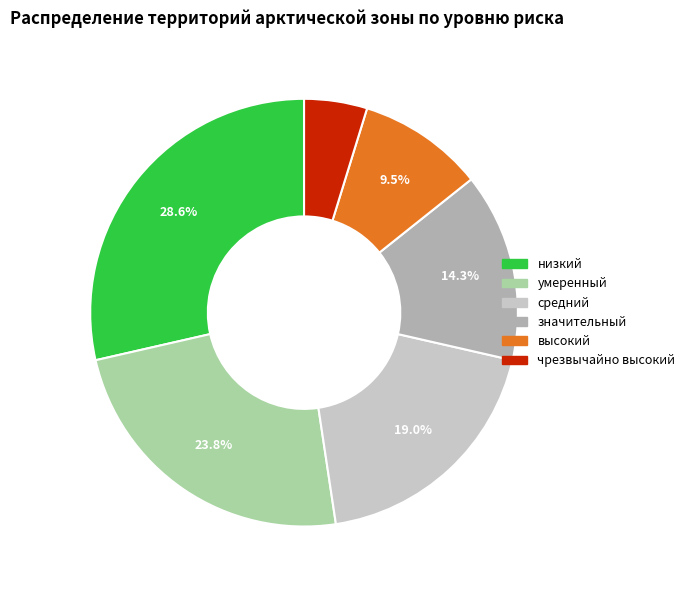

Do чрезвычайно высокий and высокий together represent more than half of the pie?

No